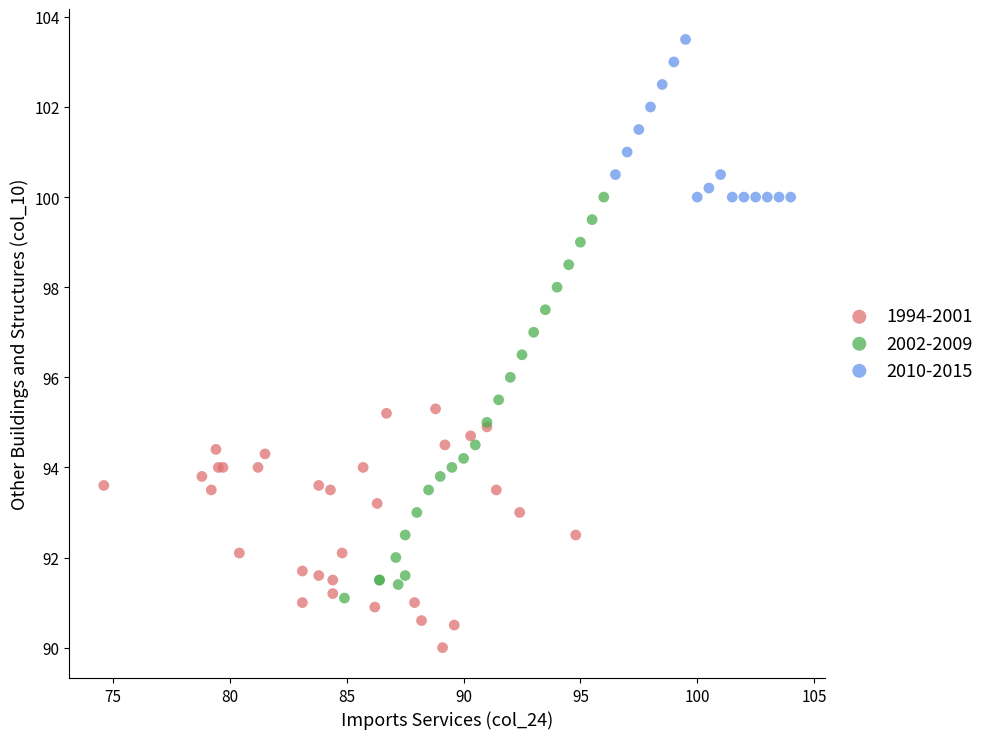

Which series contains the highest Y value?

2010-2015